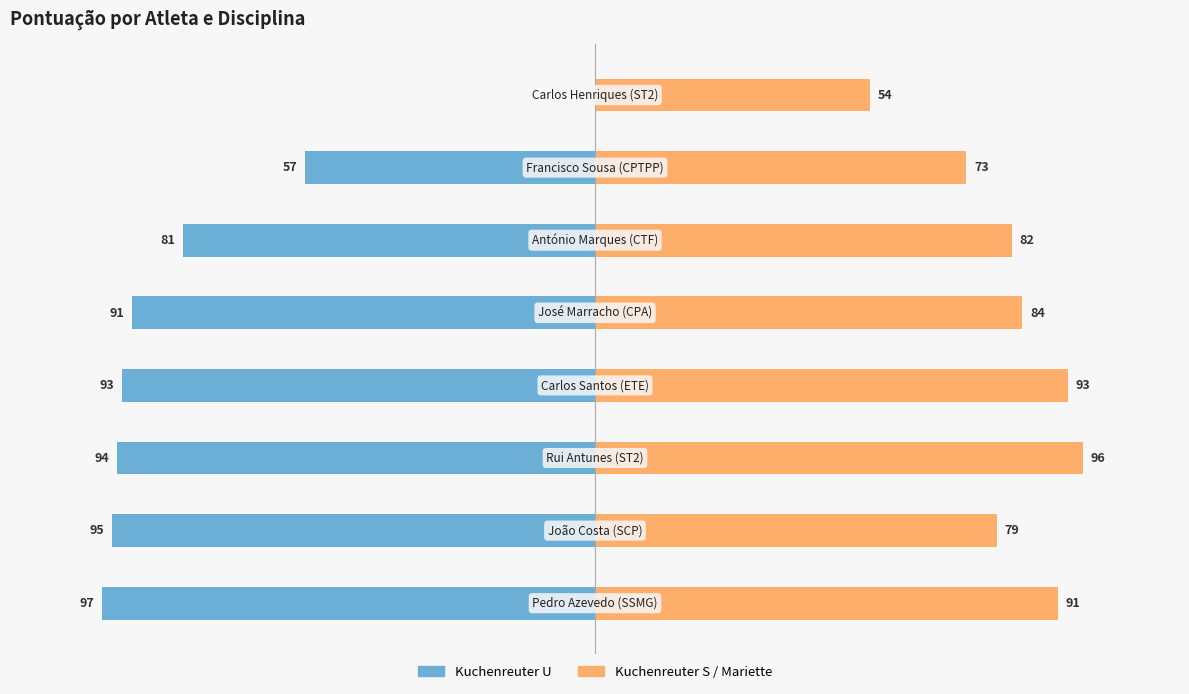

Is it true that Kuchenreuter U equals -97 at 0?

True